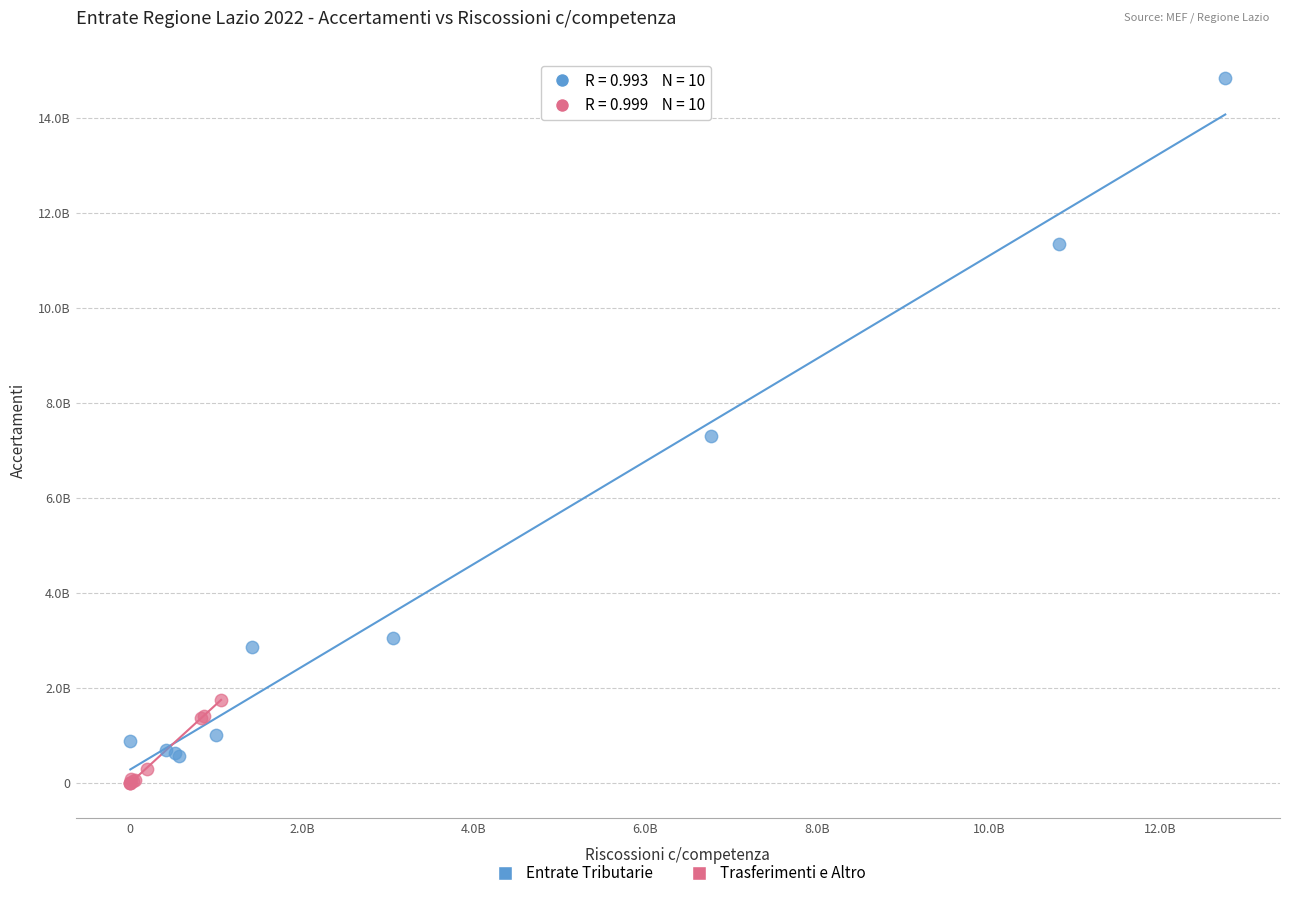

Which series contains the lowest Y value?

Trasferimenti e Altro